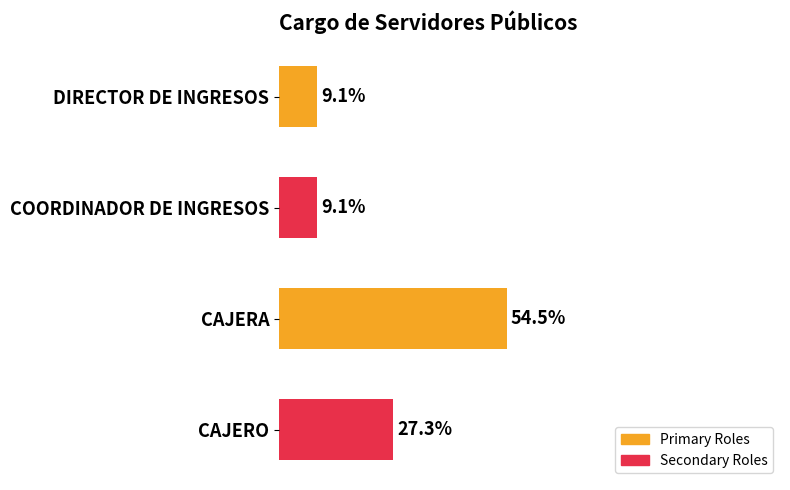

Does the chart contain stacked bars?

No